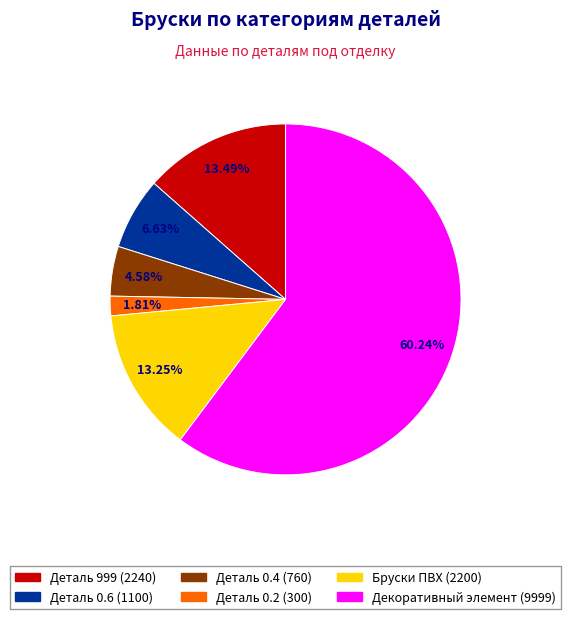

Does any single category account for the majority?

Yes